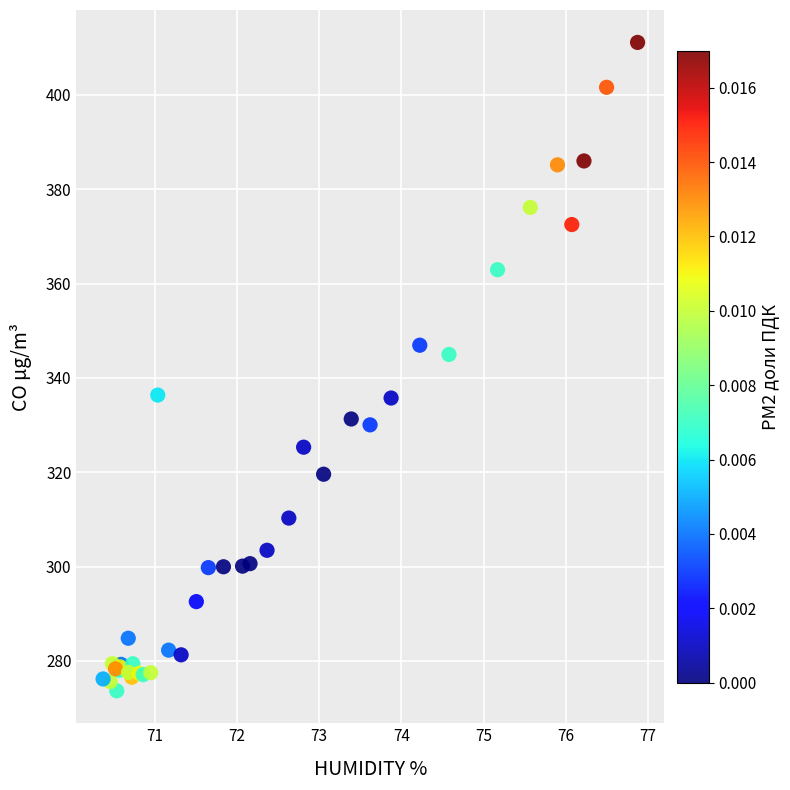

What Y value in the scatter plot is closest to 342?

345.0